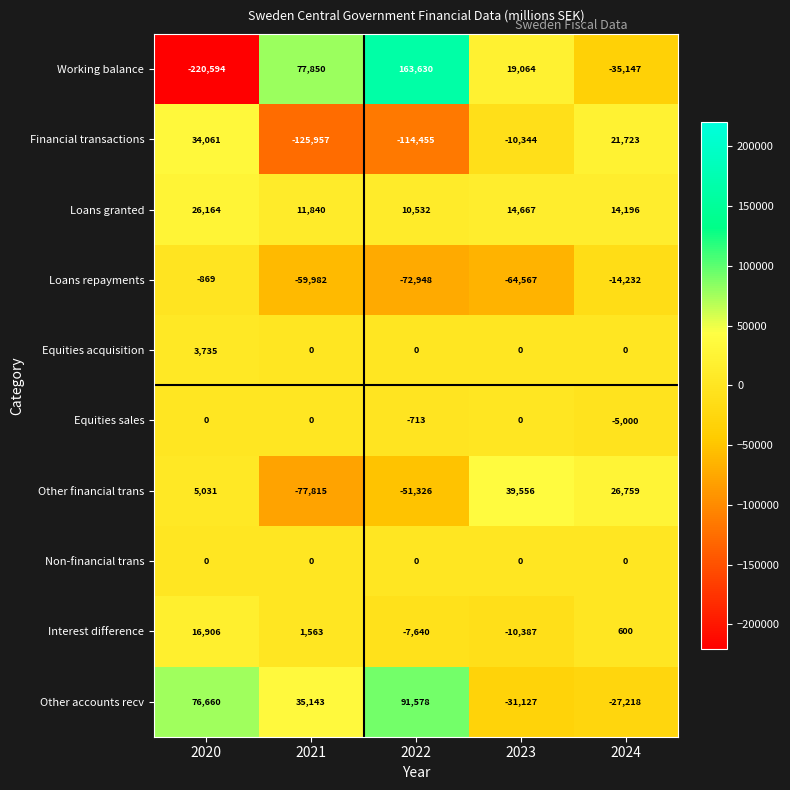

What is the total value across all series at 2023?

-43138